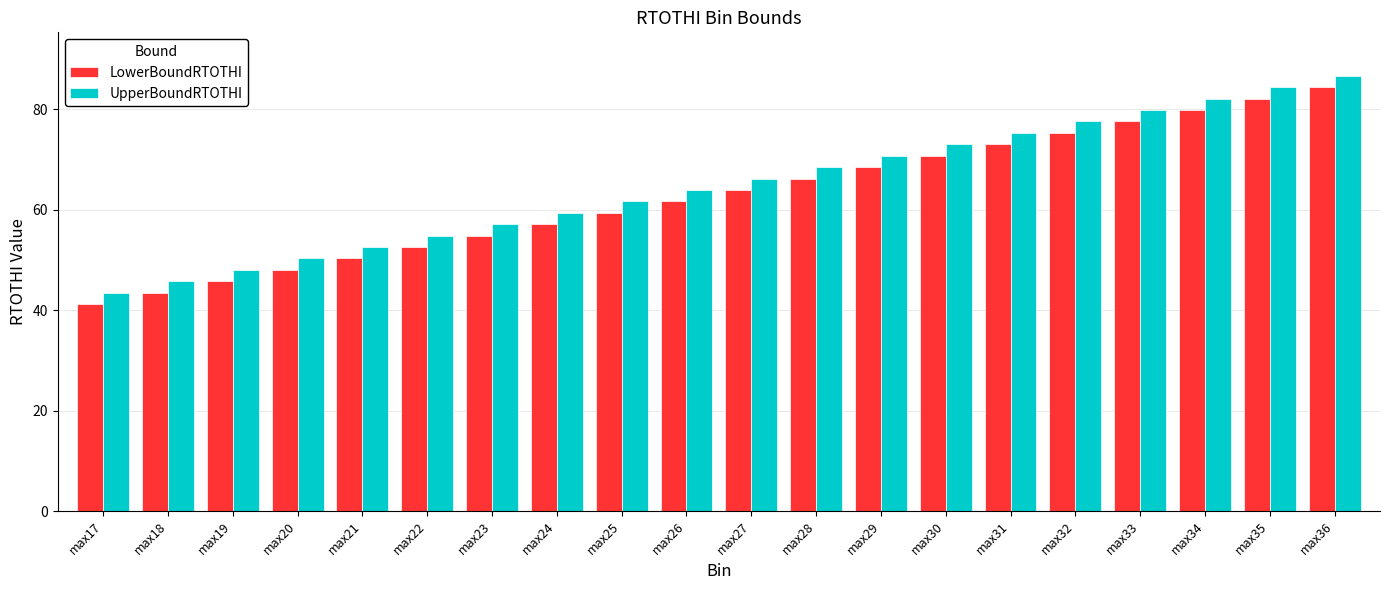

The LowerBoundRTOTHI series shows 134.3 at max35. True or false?

False